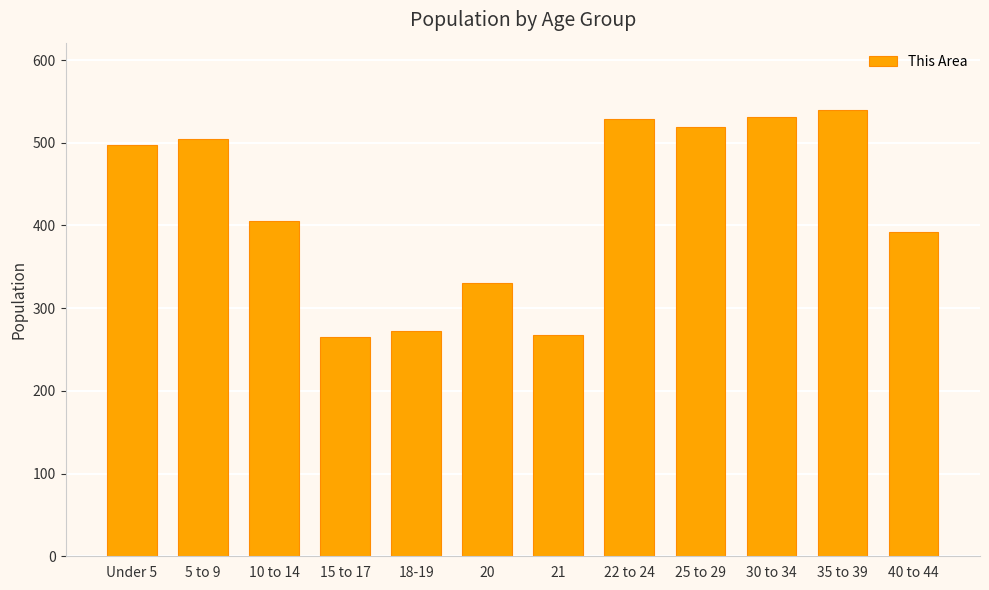

How many series are shown in this chart?

1